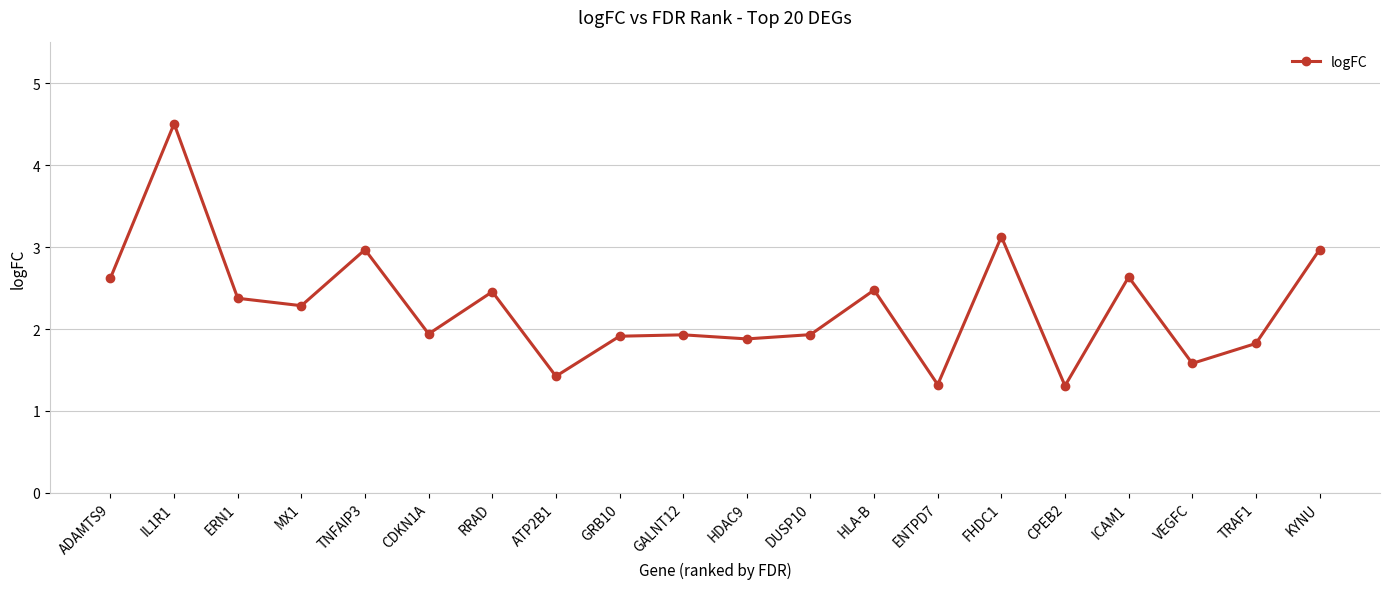

The chart shows a value of 1.3 at CPEB2. True or false?

True